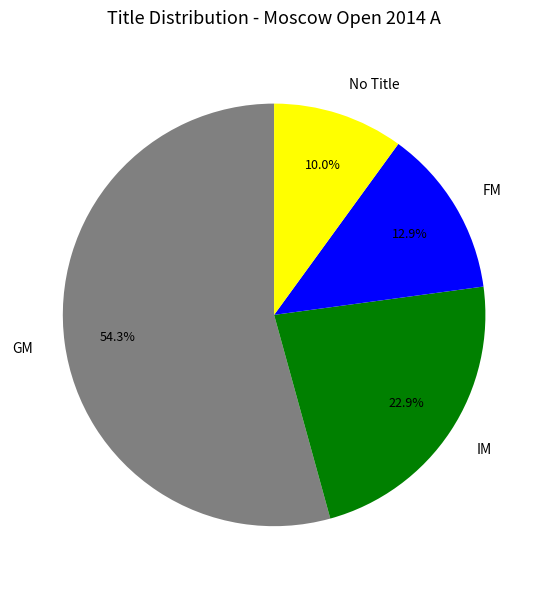

Is GM the majority of the pie?

Yes